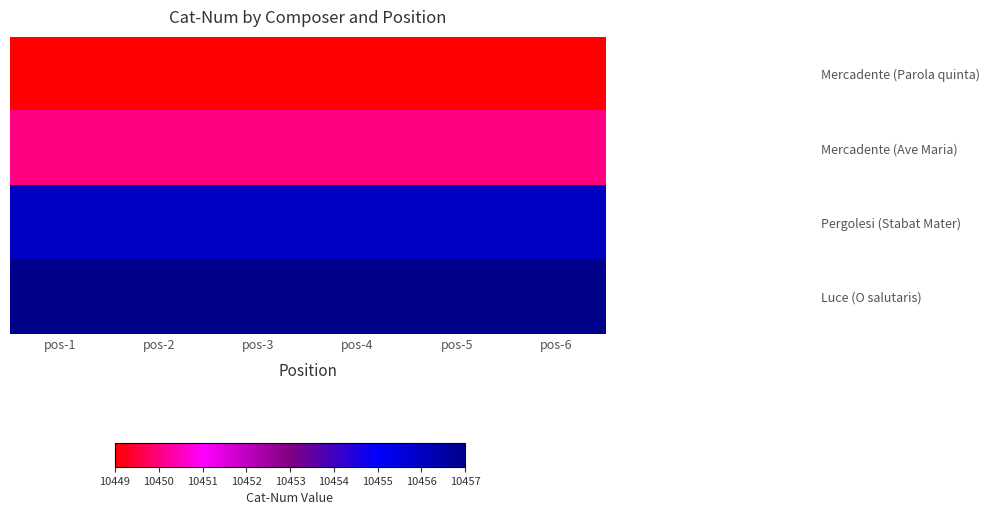

At pos-6, list the series in order from smallest to largest.

Mercadente (Parola quinta), Mercadente (Ave Maria), Pergolesi (Stabat Mater), Luce (O salutaris)